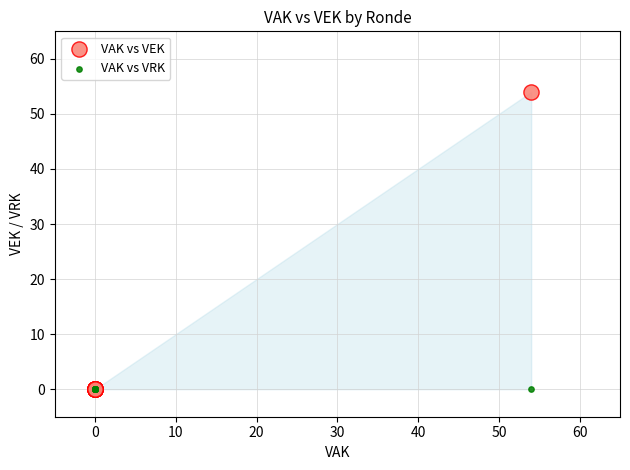

Which series contains the highest Y value?

VAK vs VEK